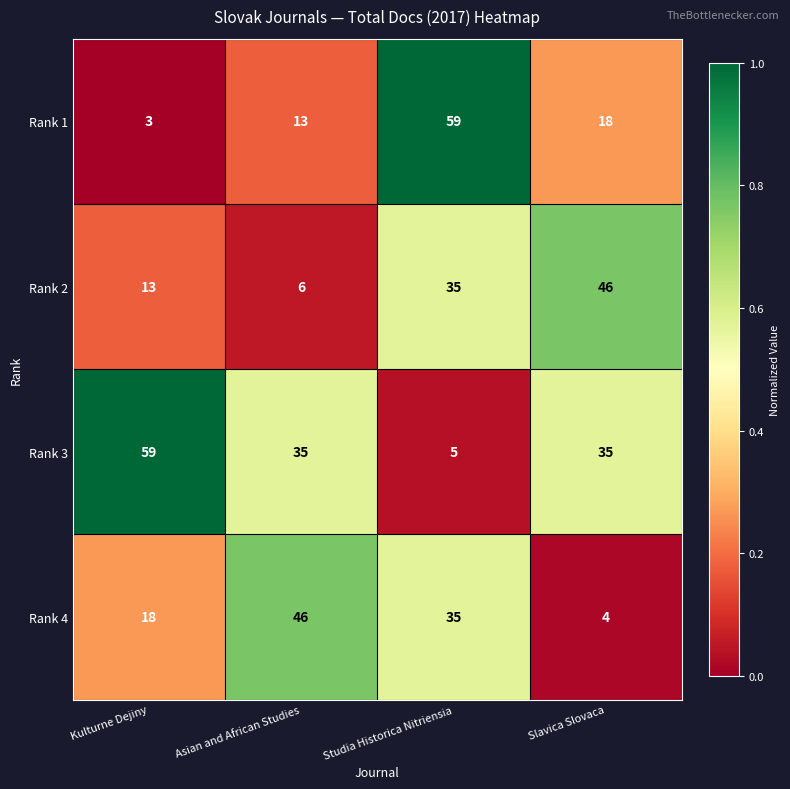

The value of Rank 4 at Asian and African Studies is 46. True or false?

True